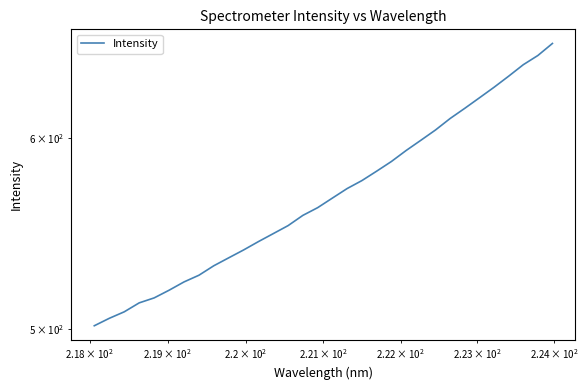

Reading left to right, what are all the values shown in this chart?

501.5	505.1	508.3	512.6	515.1	518.9	523.0	526.4	531.2	535.2	539.2	543.6	547.7	551.9	557.4	561.5	566.7	571.9	576.3	581.5	586.9	593.1	598.9	604.8	611.5	617.5	623.7	630.1	636.8	643.8	649.5	657.0